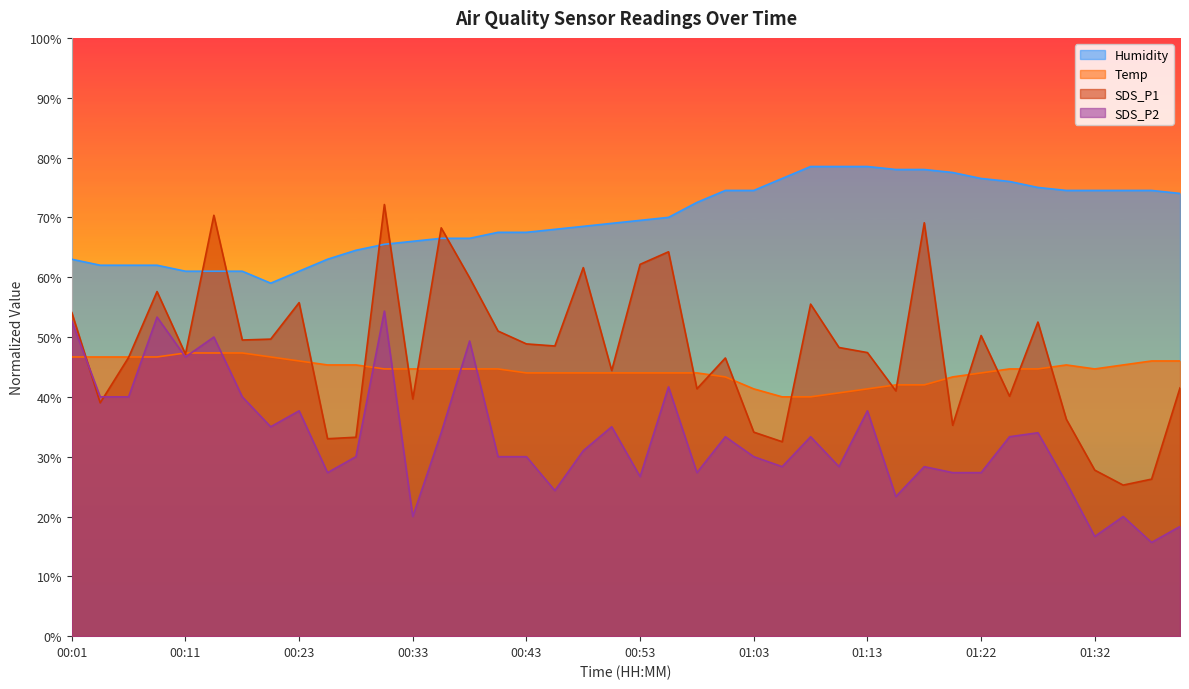

Rank the categories by SDS_P2 value from highest to lowest.

00:31, 00:08, 00:01, 00:13, 00:38, 00:11, 00:55, 00:03, 00:06, 00:16, 00:23, 01:13, 00:21, 00:51, 00:36, 01:27, 01:00, 01:08, 01:25, 00:48, 00:28, 00:41, 00:43, 01:03, 01:05, 01:10, 01:17, 00:26, 00:58, 01:20, 01:22, 00:53, 01:30, 00:46, 01:15, 00:33, 01:35, 01:40, 01:32, 01:37